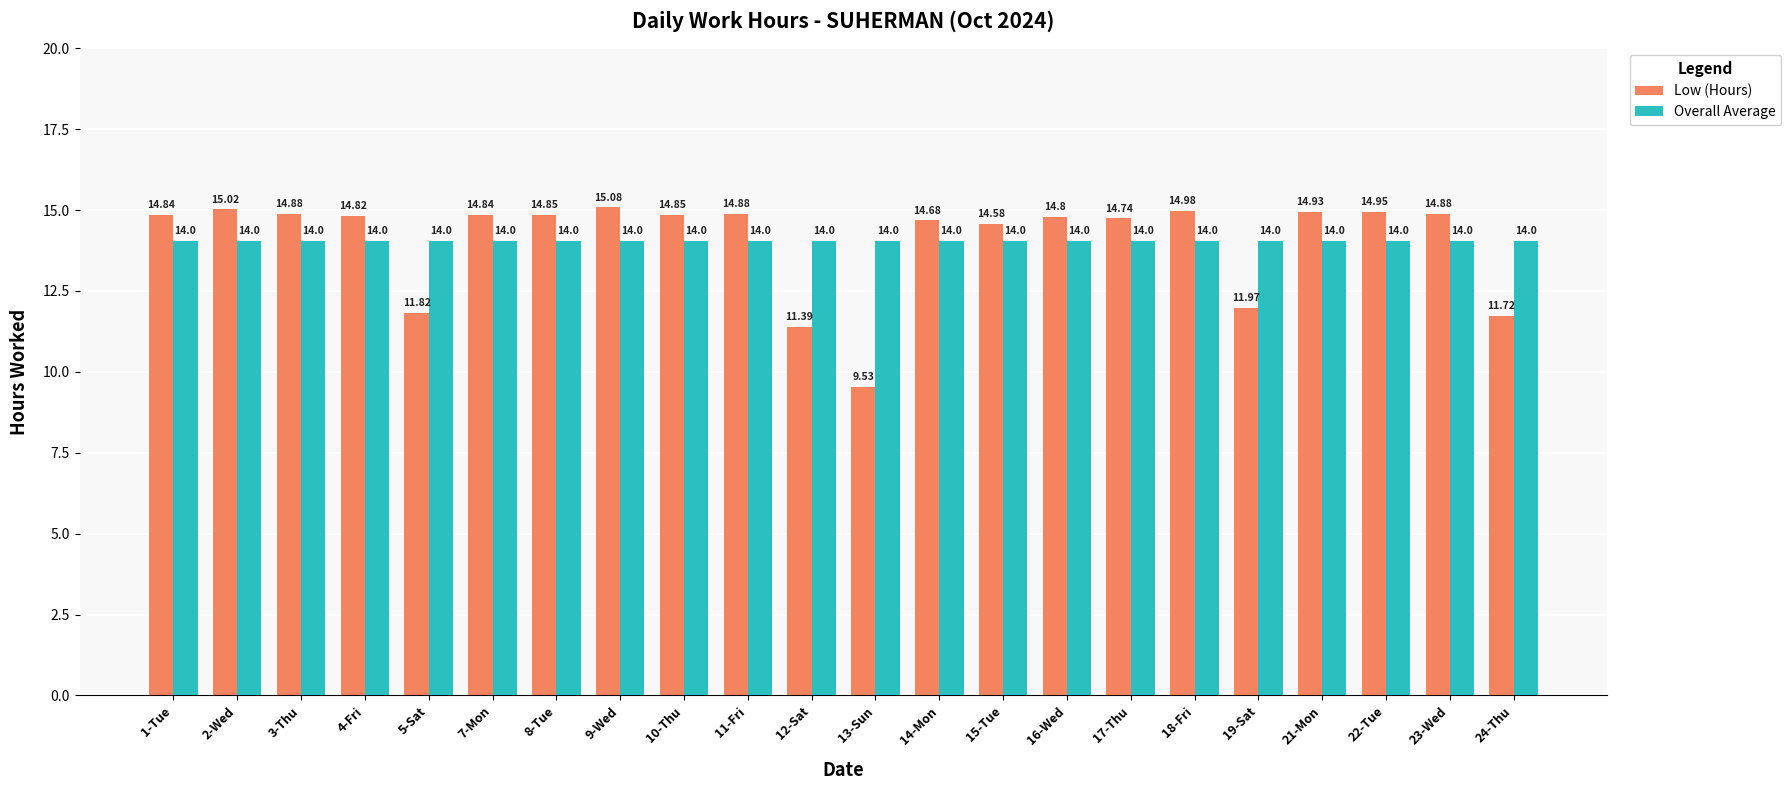

What is the label of the 11th bar from the right?

13-Sun